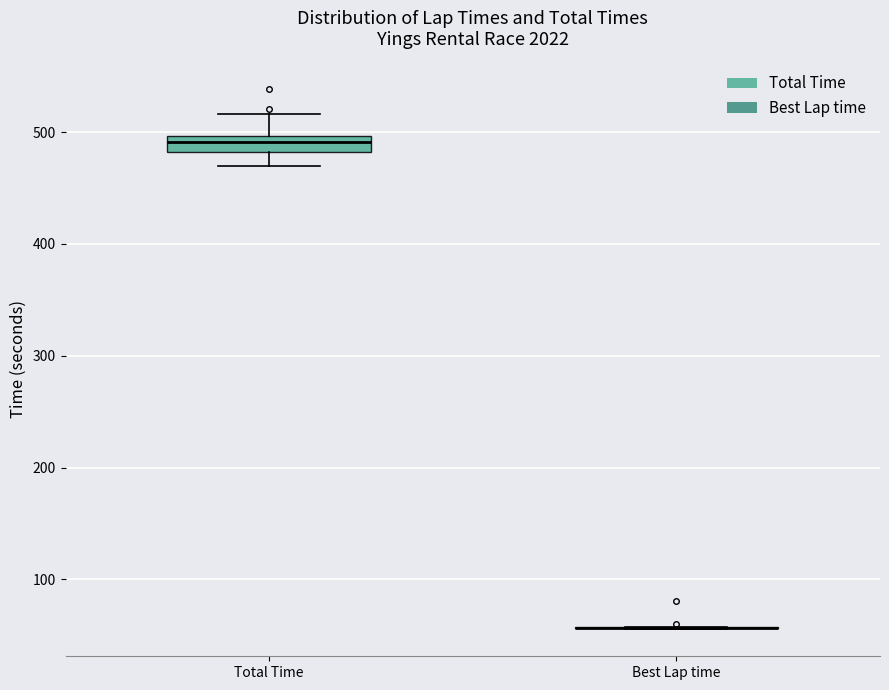

Which box is the tallest, from its lower edge to its upper edge?

Total Time